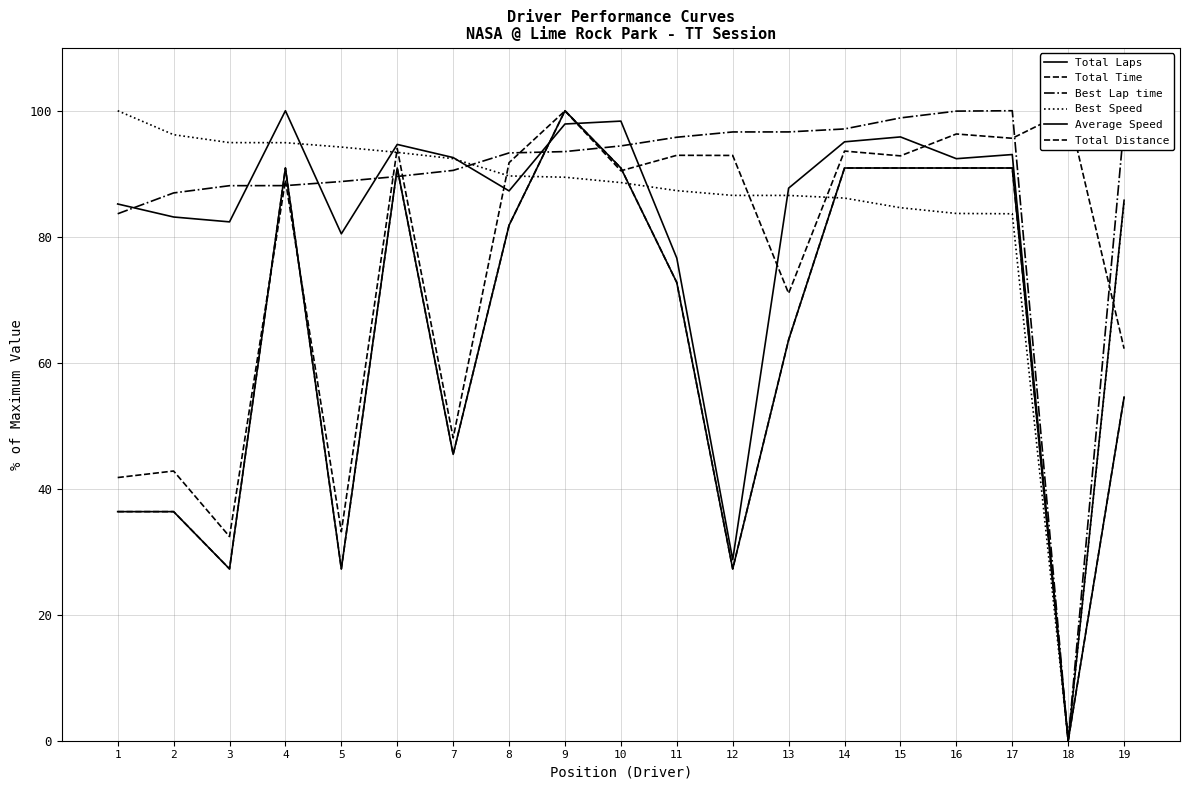

At which label is Average Speed closest to 50?

12